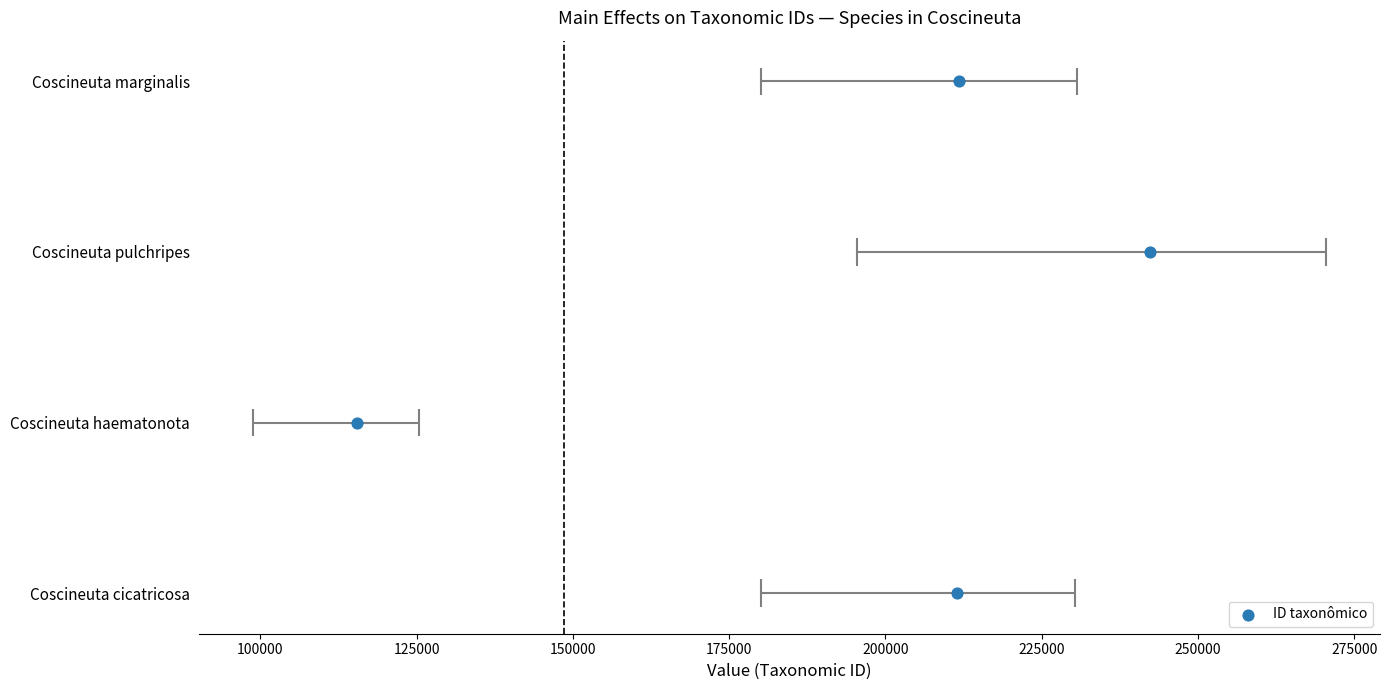

Which has a higher value, 150000 or 125000?

150000